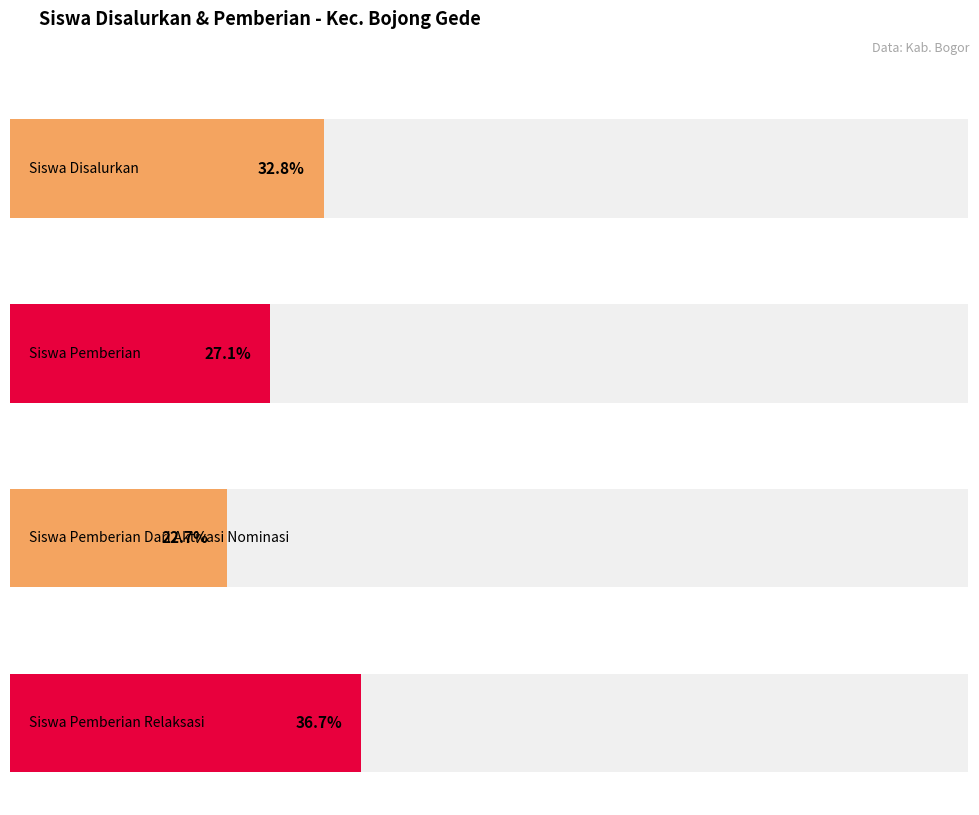

The Siswa Pemberian Relaksasi series shows 3 at SD IT AL GIFARI. True or false?

False